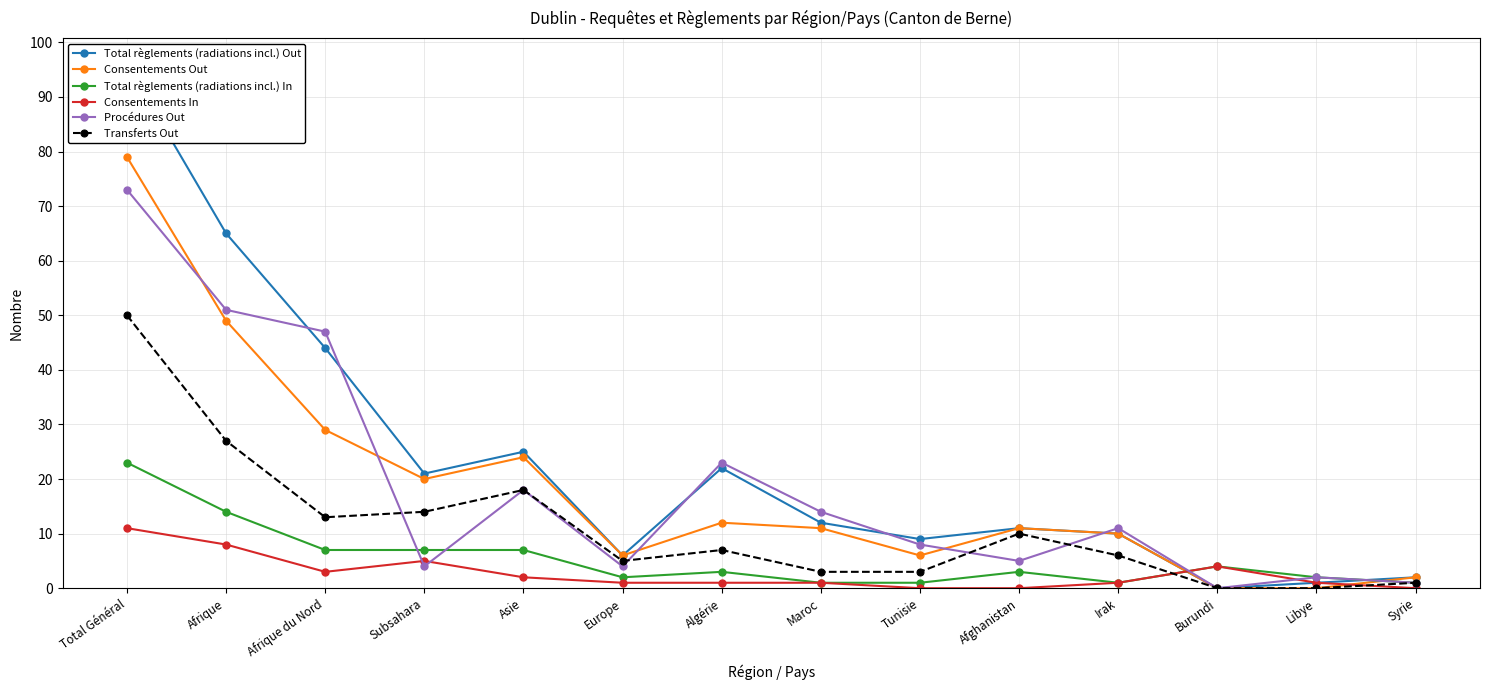

List the series in order of their peak value, lowest first.

Consentements In, Total règlements (radiations incl.) In, Transferts Out, Procédures Out, Consentements Out, Total règlements (radiations incl.) Out